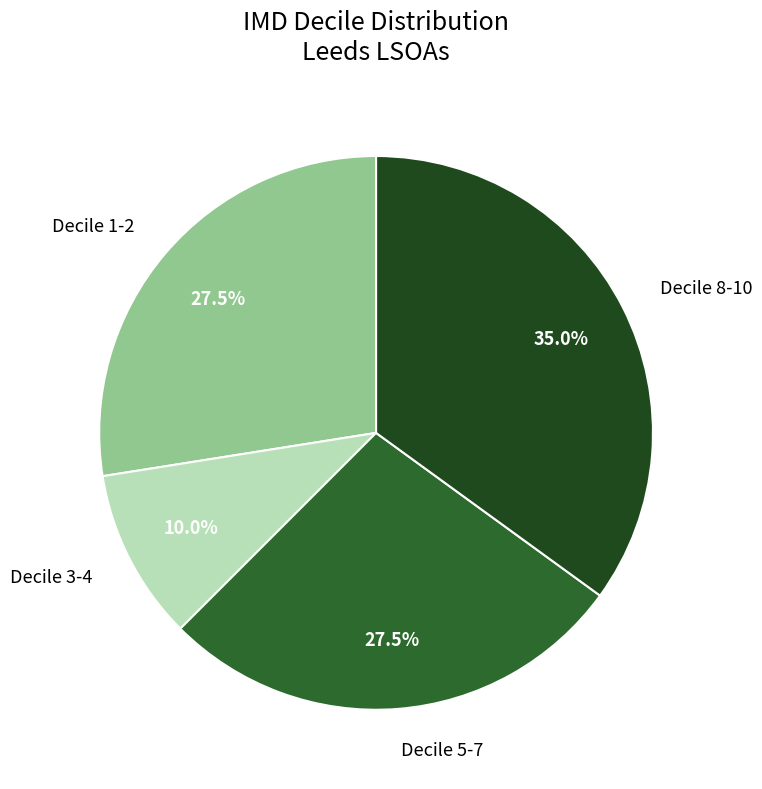

Approximately how many times larger is the value at Decile 1-2 compared to Decile 8-10?

0.8